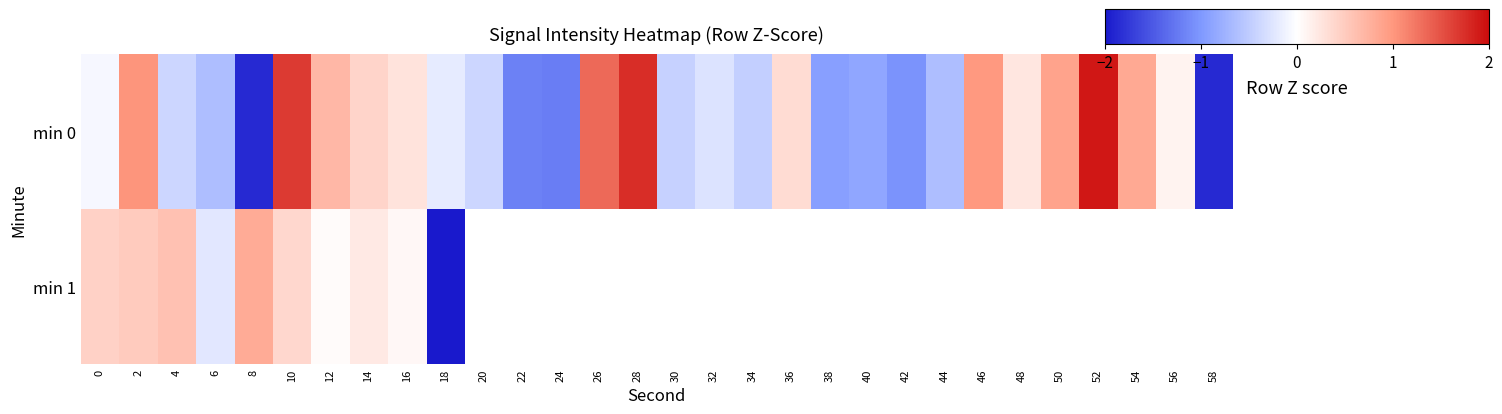

Which has a higher value, 34 or 6?

34